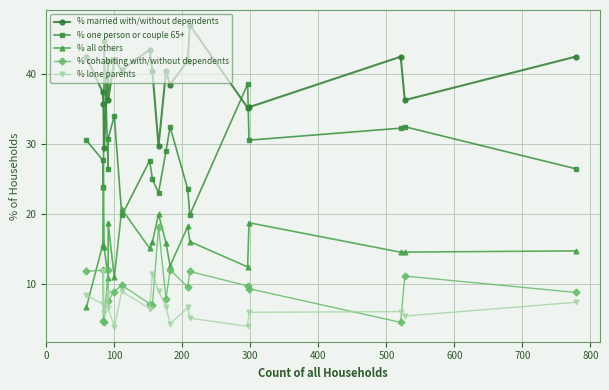

Is the value of % one person or couple 65+ at 0 greater than the value of % all others at 15?

Yes